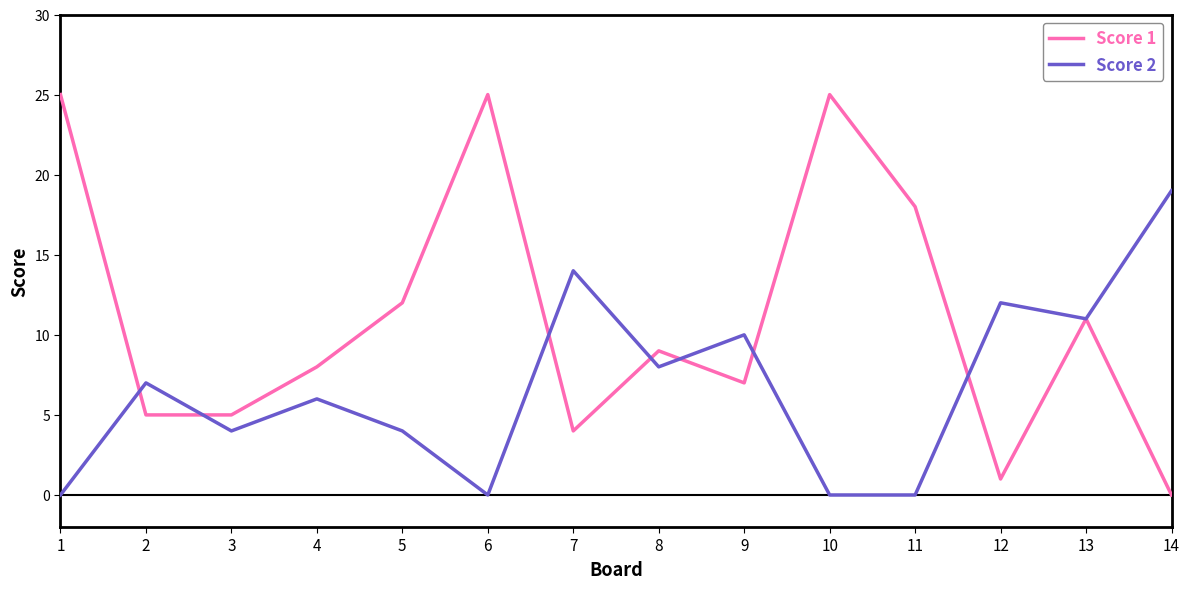

Rank the series at 8 from highest to lowest value.

Score 1, Score 2